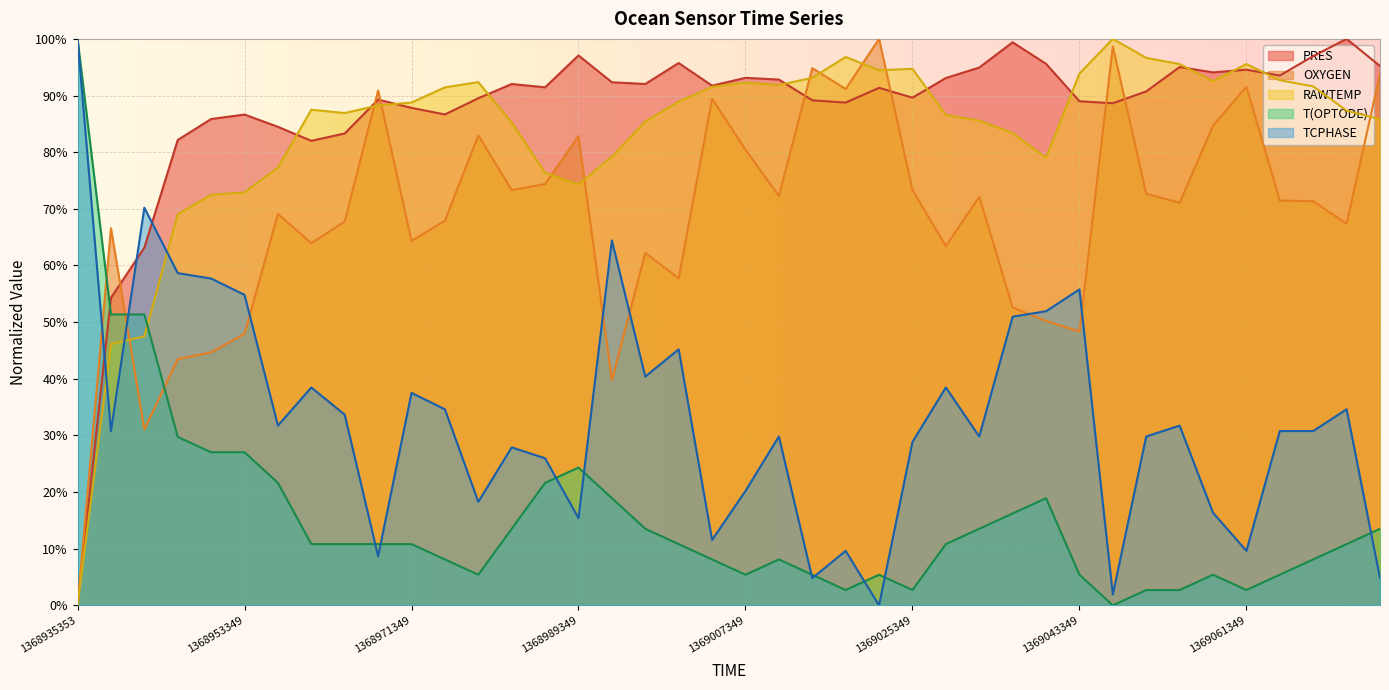

How many positive values does the TCPHASE series have?

39